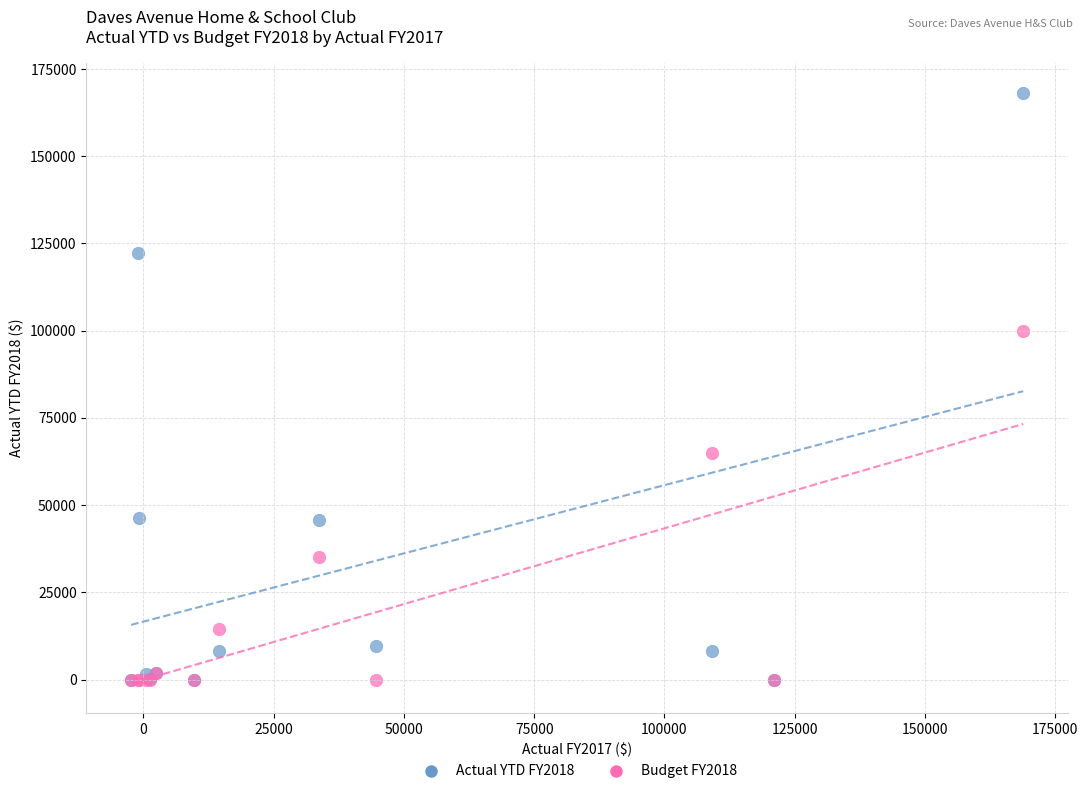

Across all series, what Y value is closest to 83983?

100000.0